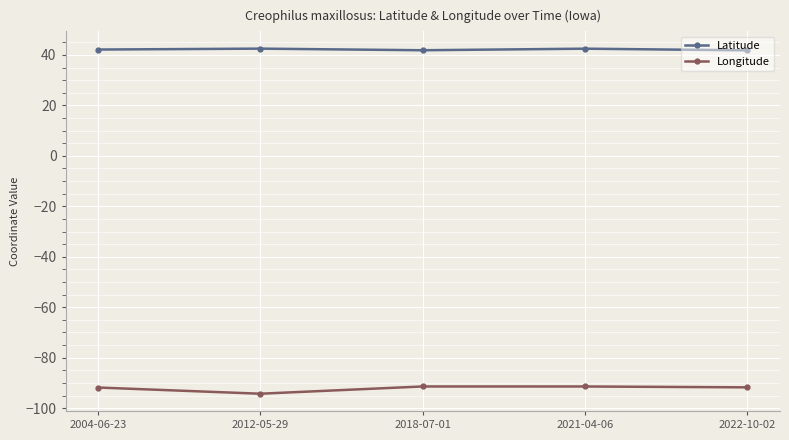

What is the difference between the highest and lowest values at 2018-07-01?

133.2